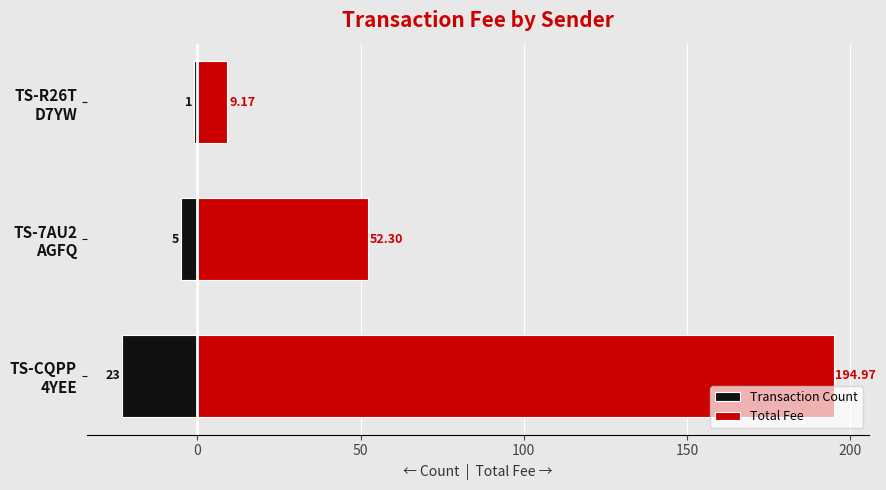

What is the average value of the Total Fee series?

85.5